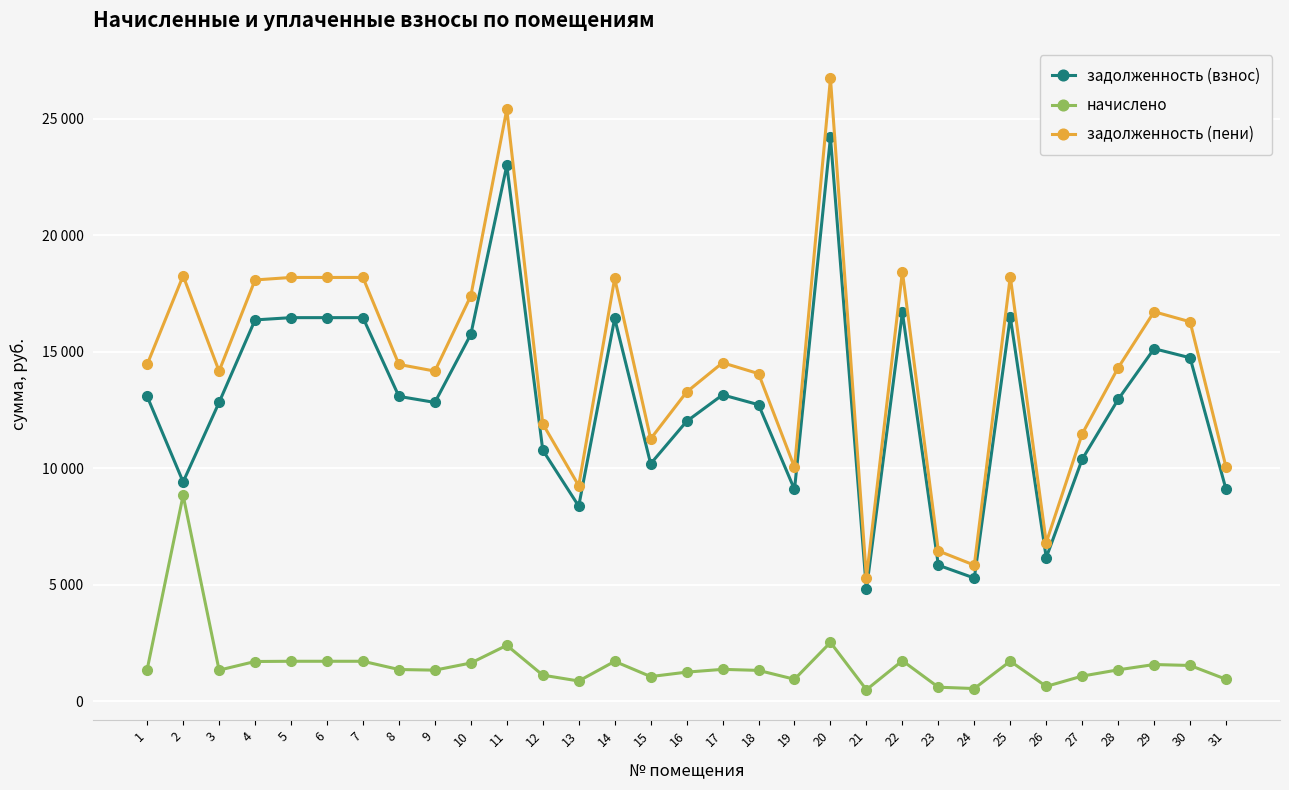

What are all the series names shown in the legend?

задолженность (взнос), начислено, задолженность (пени)